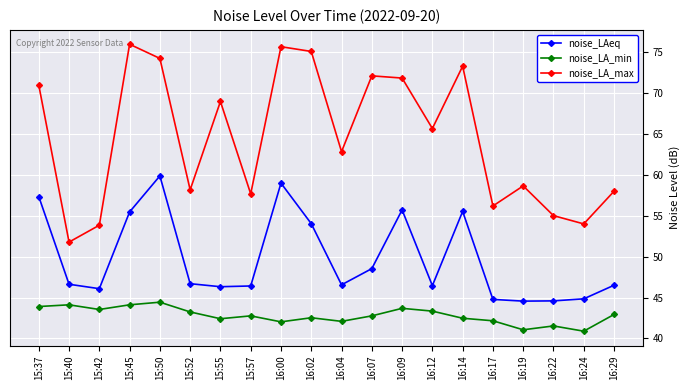

Is the value of noise_LA_min at 16:17 greater than the value of noise_LA_max at 16:24?

No